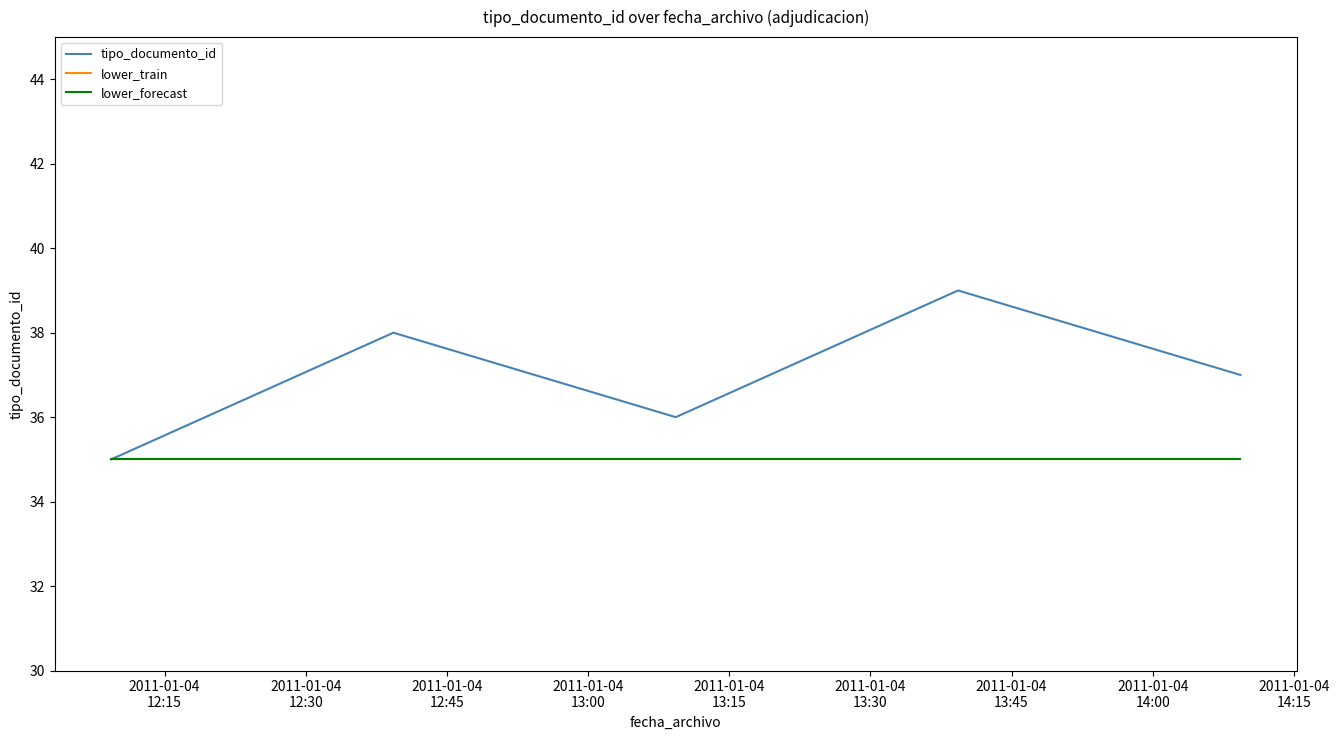

Does the chart display data point markers on the line(s)?

No